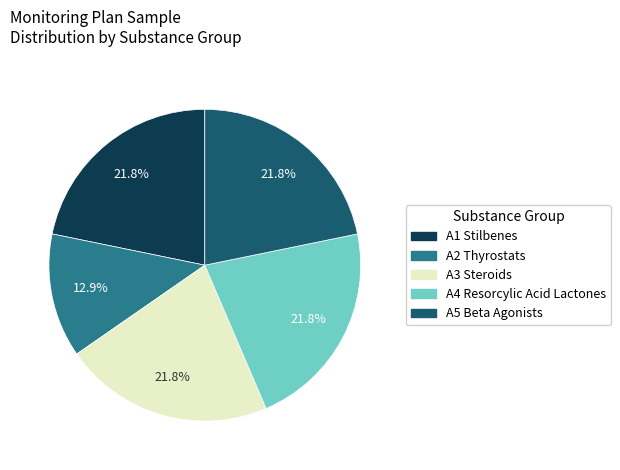

Does any single category account for the majority?

No